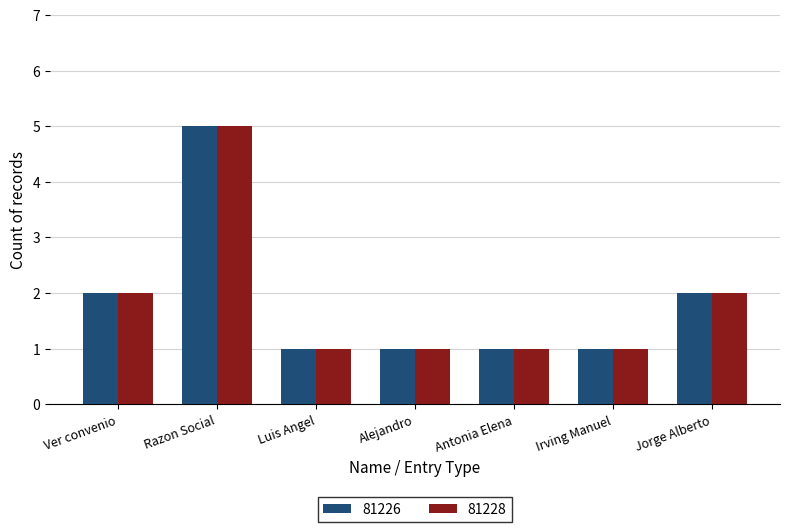

At which category is the sum across all series the highest?

Razon Social